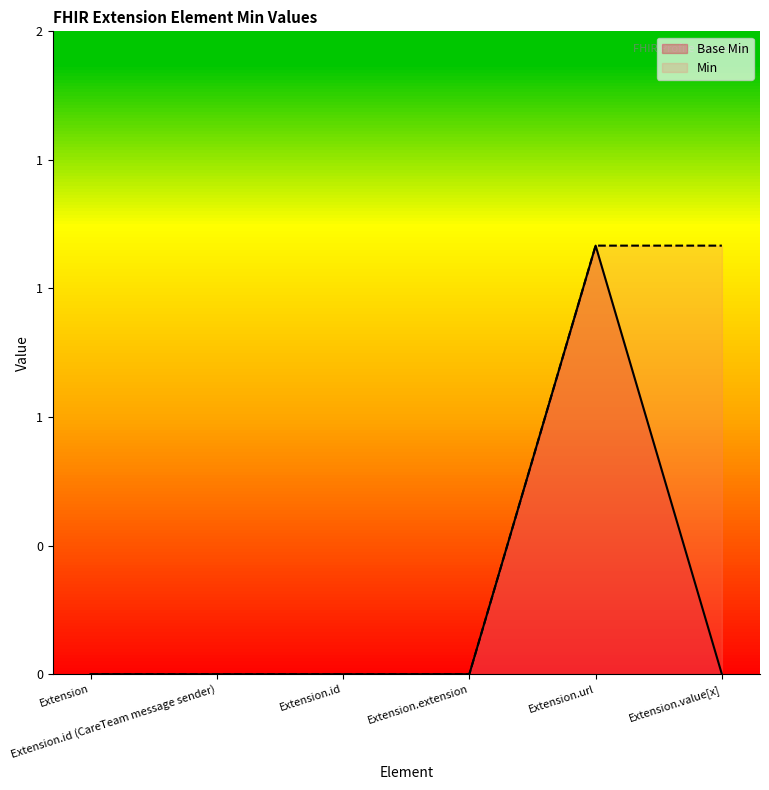

Rank the categories by value from lowest to highest.

Extension, Extension.id (CareTeam message sender), Extension.id, Extension.extension, Extension.value[x], Extension.url